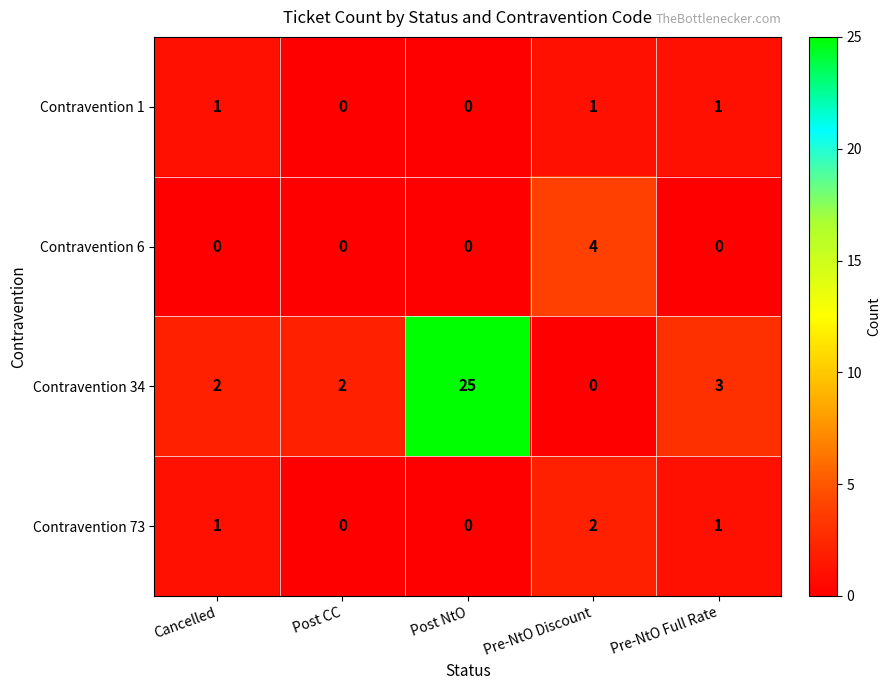

List the series in order of their peak value, lowest first.

Contravention 1, Contravention 73, Contravention 6, Contravention 34